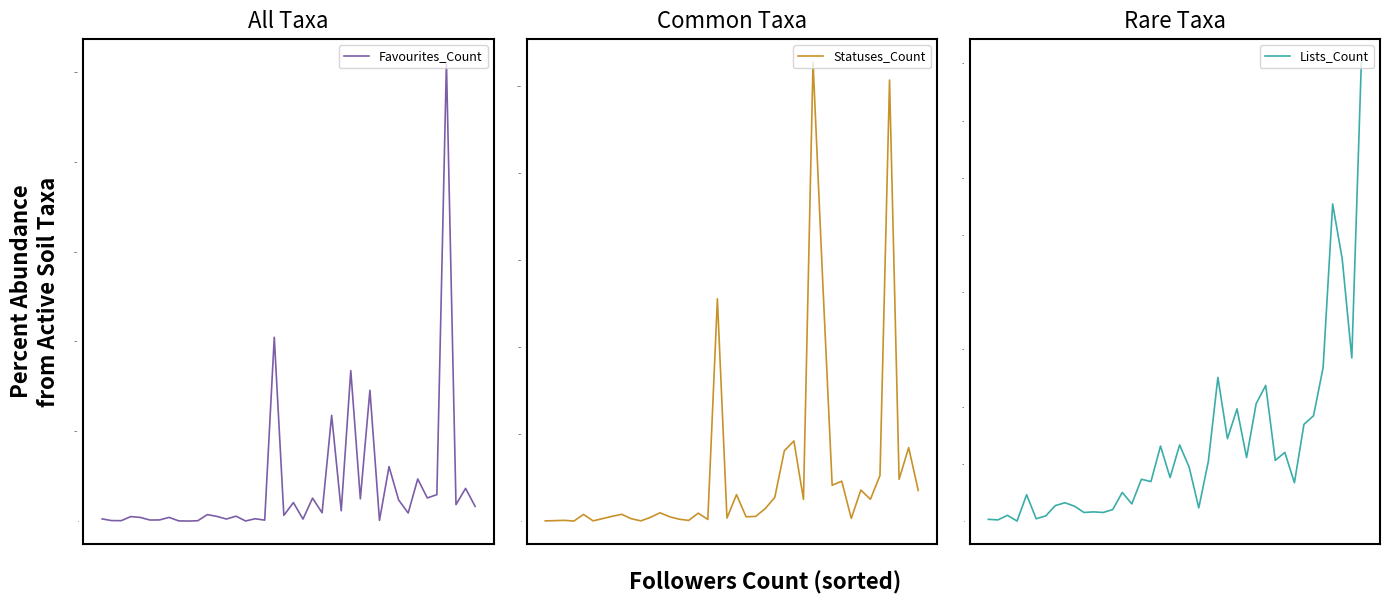

At which label does Favourites_Count reach its peak?

36